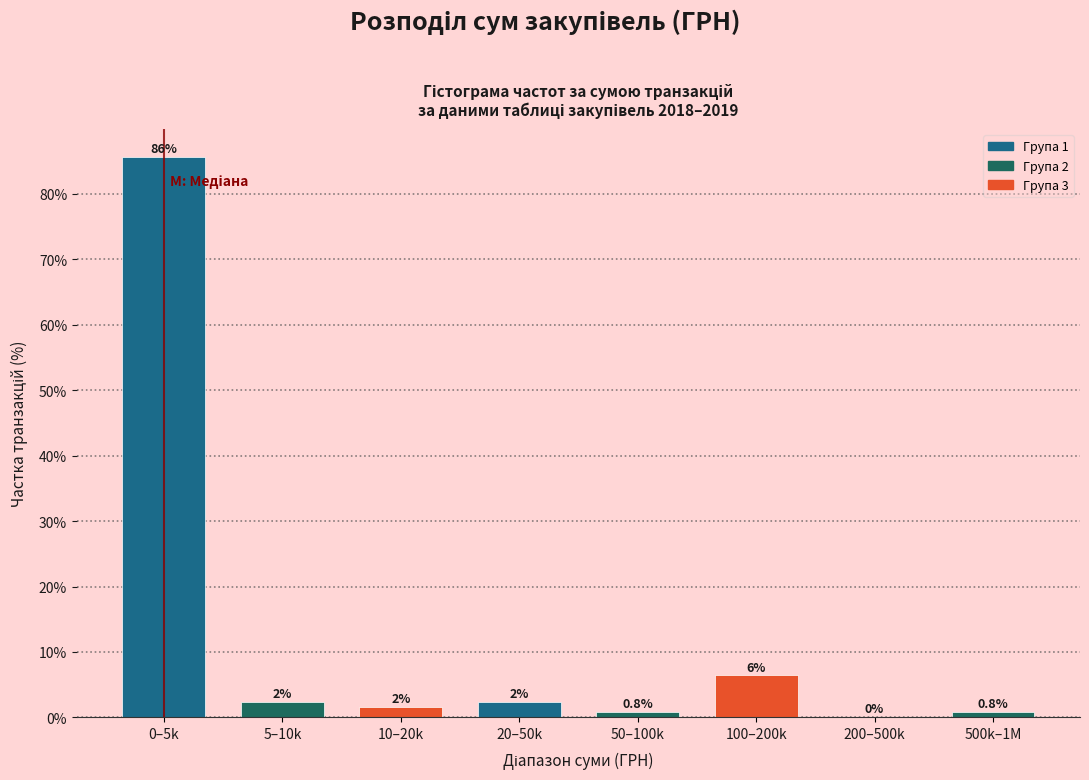

Reading right to left, extract all data points from this chart.

500k–1M=0.8	200–500k=0.0	100–200k=6.4	50–100k=0.8	20–50k=2.4	10–20k=1.6	5–10k=2.4	0–5k=85.6